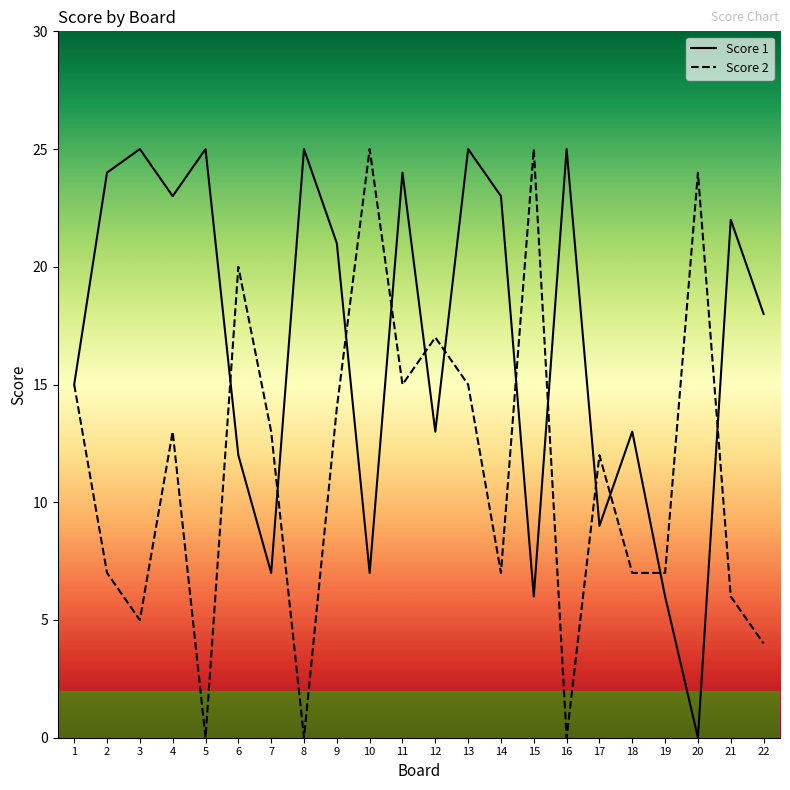

What is the maximum value shown in the chart?

25